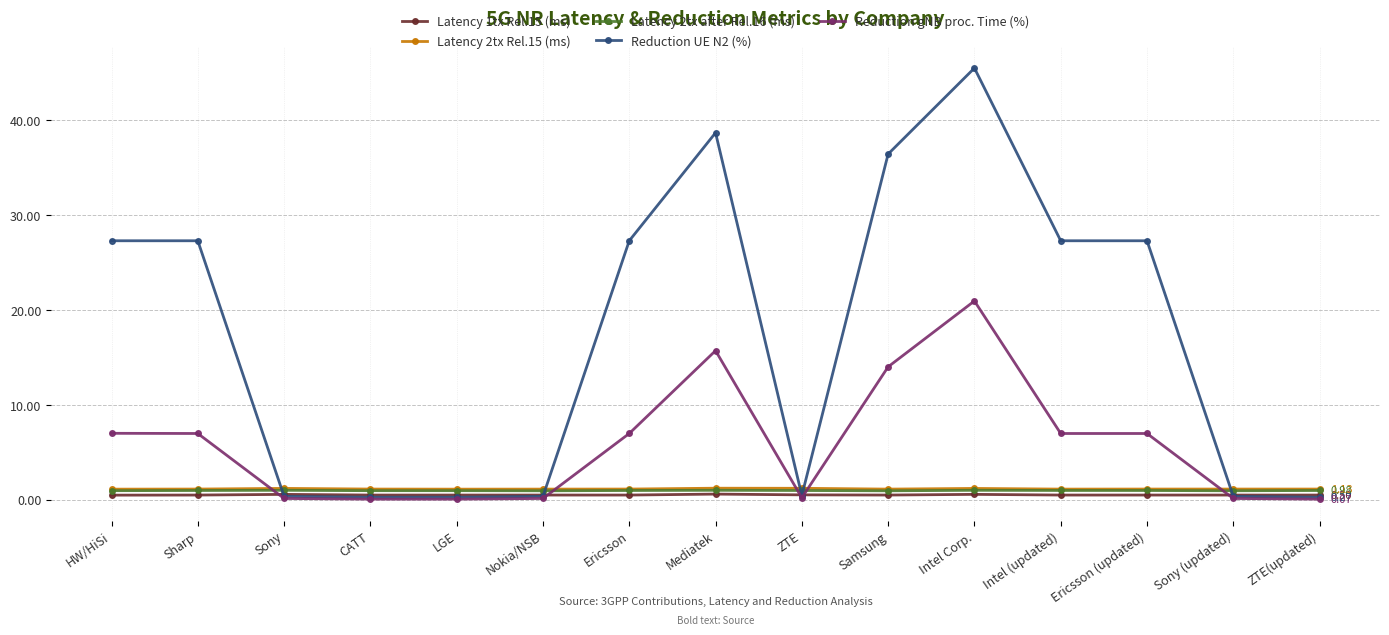

True or false: Latency 2tx Rel.15 (ms) and Latency 1tx Rel.15 (ms) intersect in this chart.

False